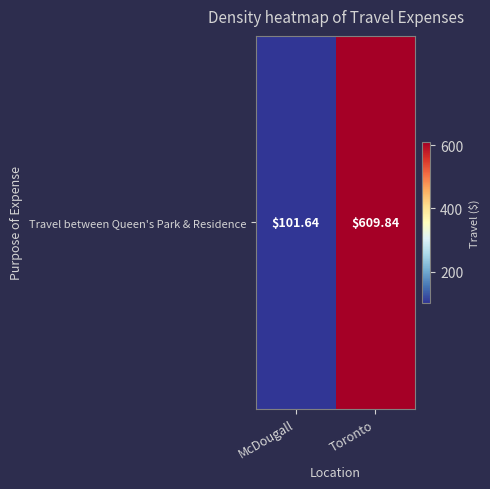

Approximately how many times larger is the value at Toronto compared to McDougall?

6.0